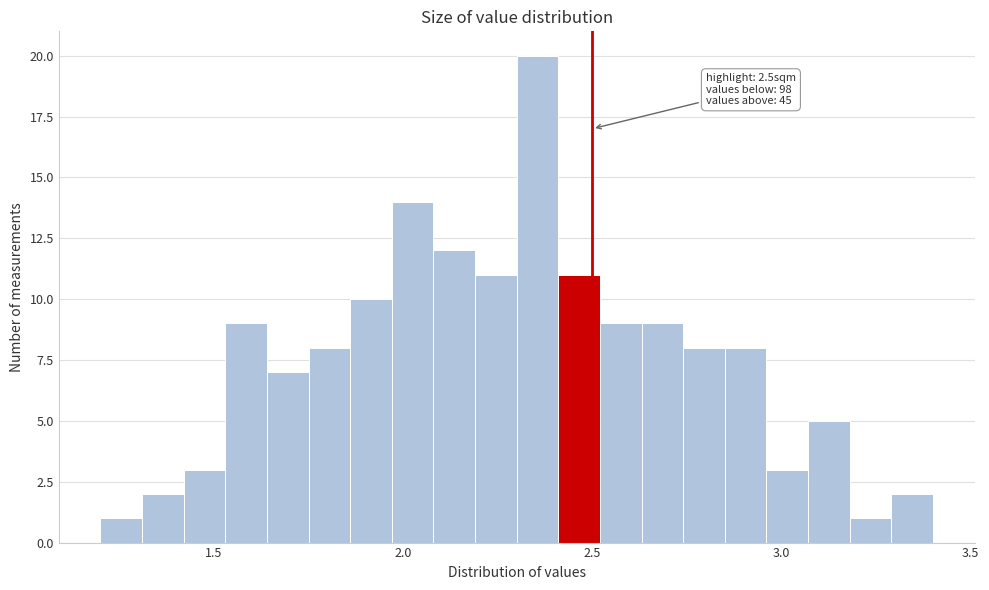

Read against the x-axis, roughly where is the centre of the tallest bar?

2.35